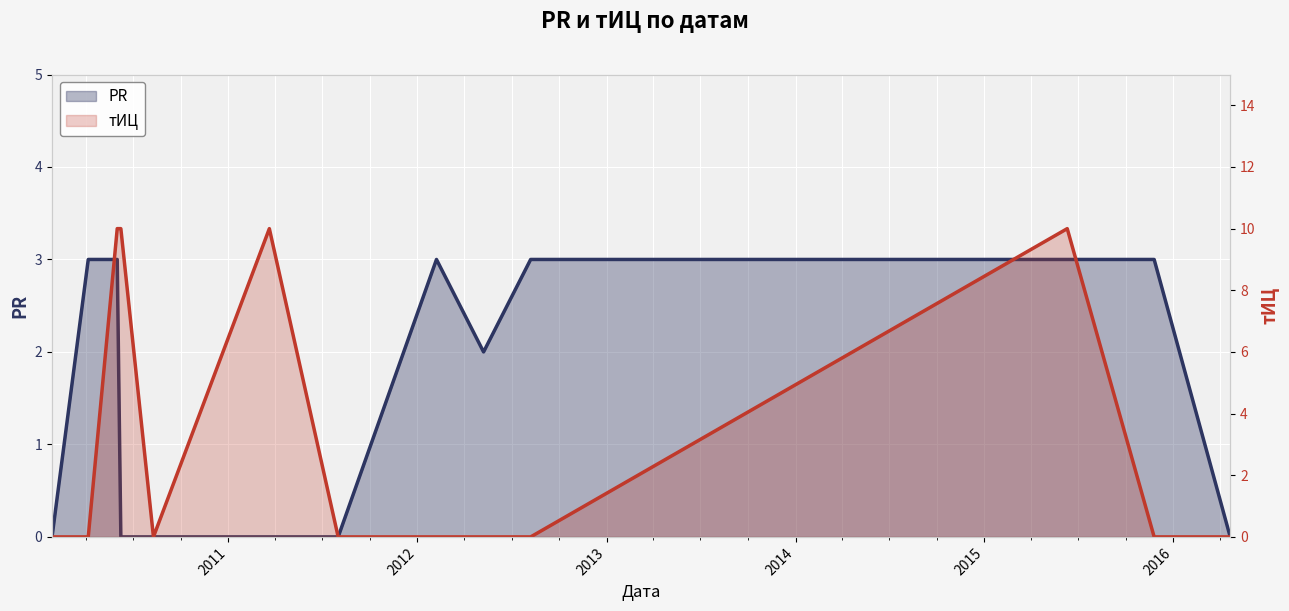

Rank the series by their average value, from lowest to highest.

PR, тИЦ